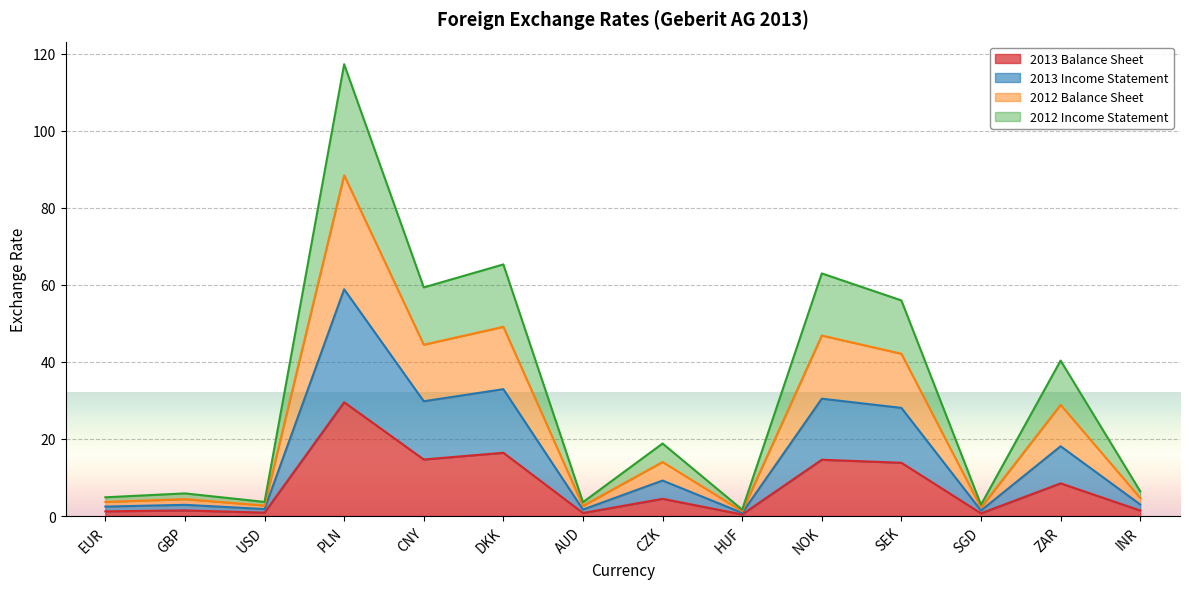

Which series has the largest total across all categories?

2012 Balance Sheet